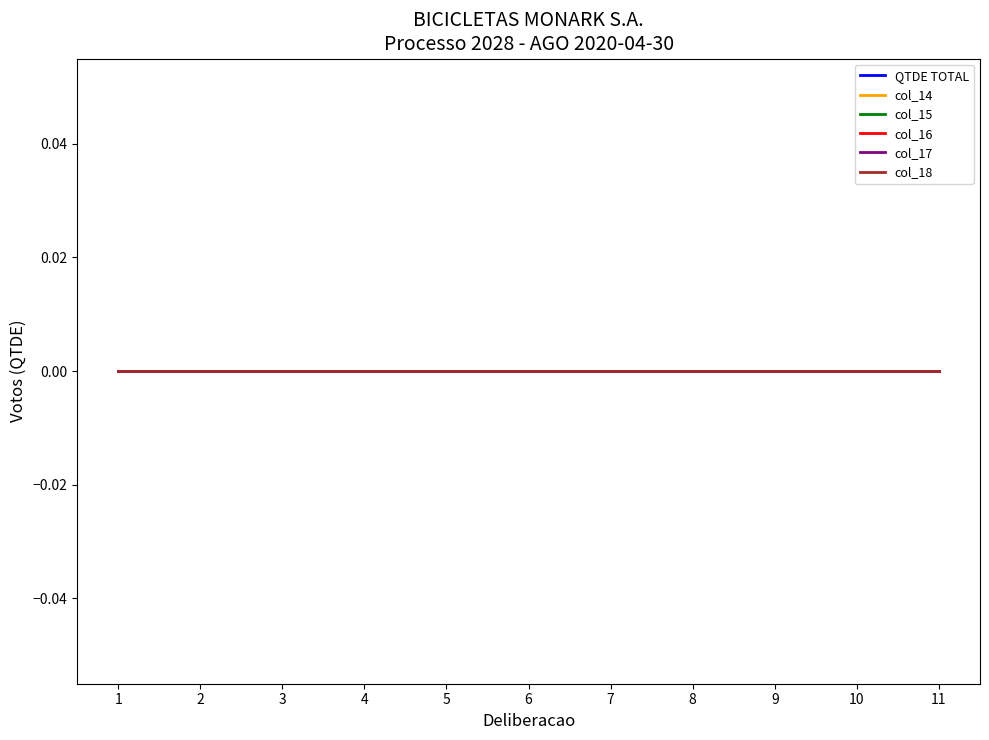

Reading left to right, extract all data points from this chart.

1	2	3	4	5	6	7	8	9	10	11